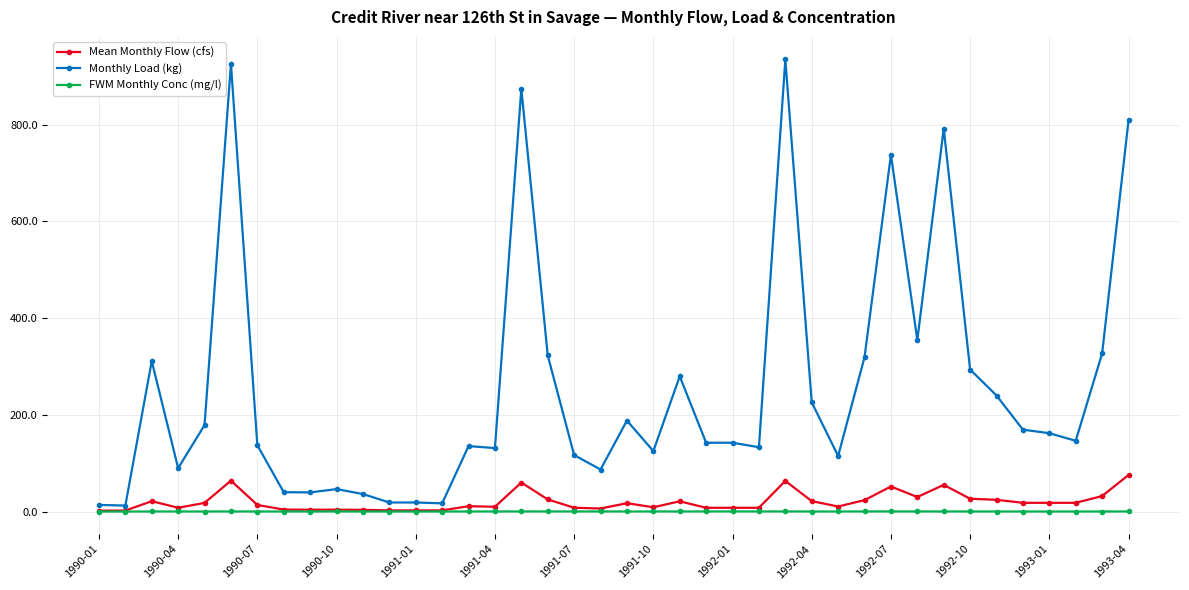

What is the maximum value shown in the chart?

935.0